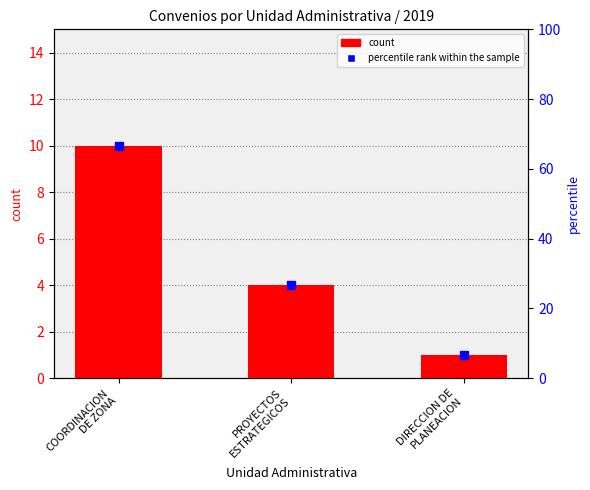

Does the chart contain any negative values?

No